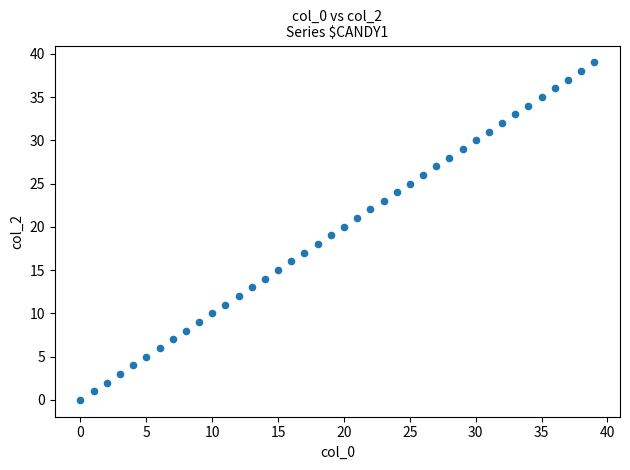

What is the range of Y values (max minus min)?

39